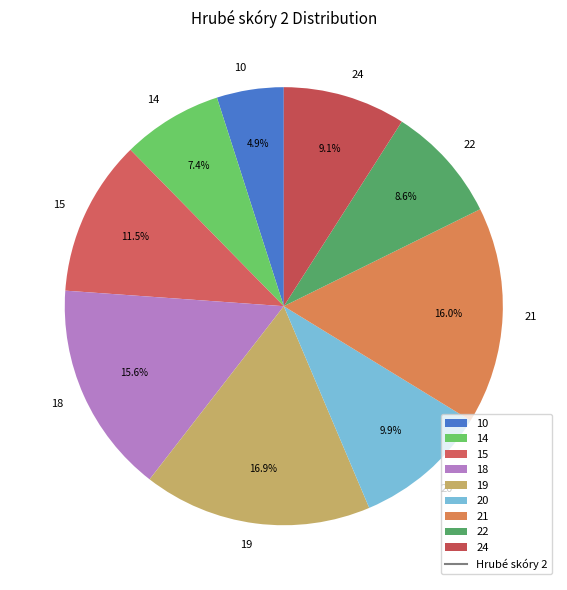

What is the total percentage of 21 and 24?

25.1%